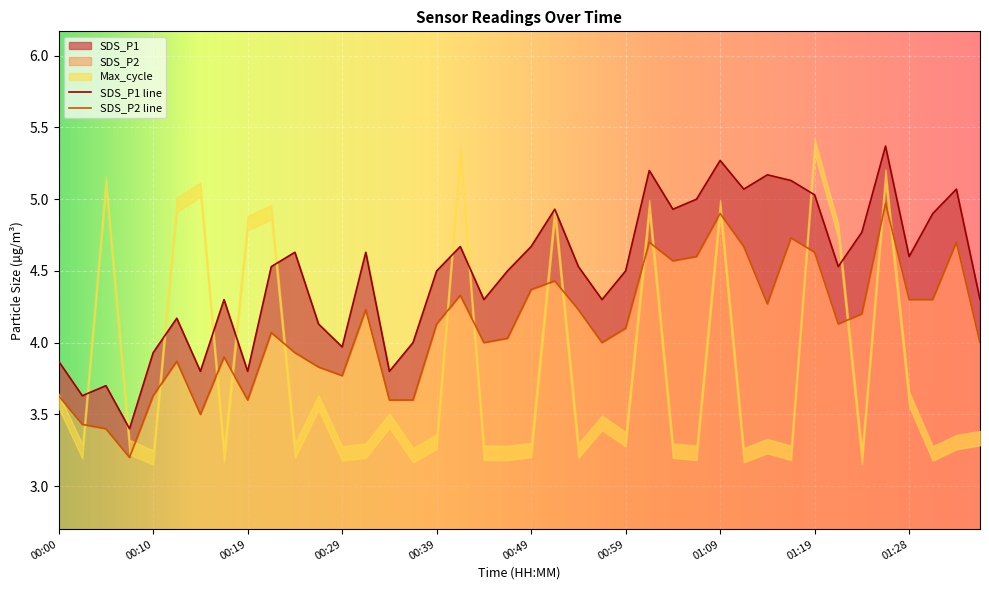

At which category does SDS_P2 reach its first local peak?

00:12